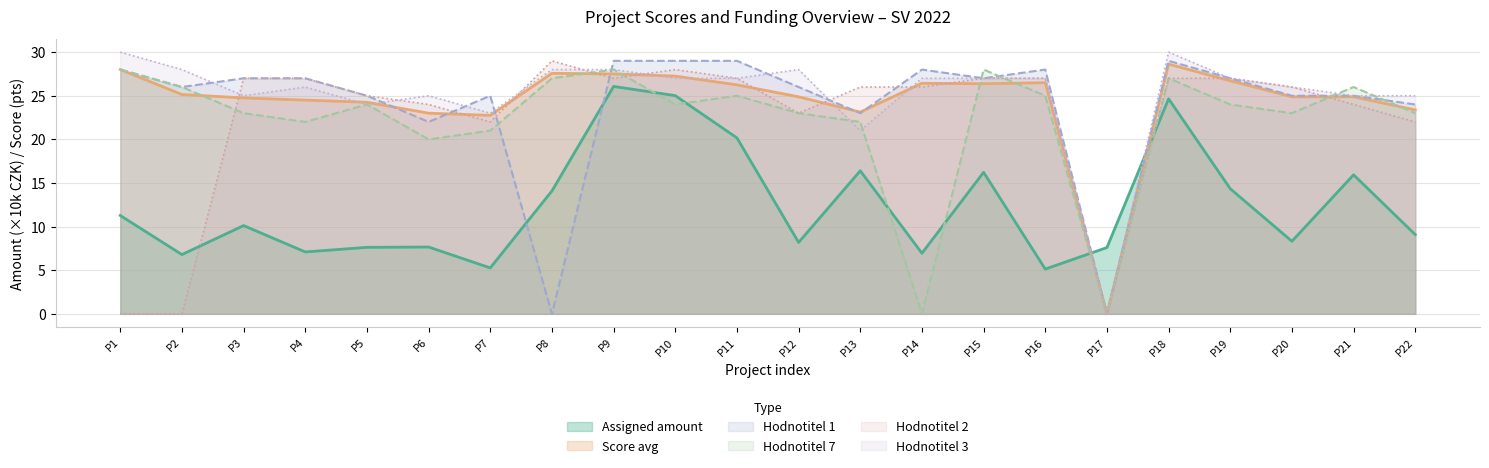

What is the total value across all series at P19?

146.0